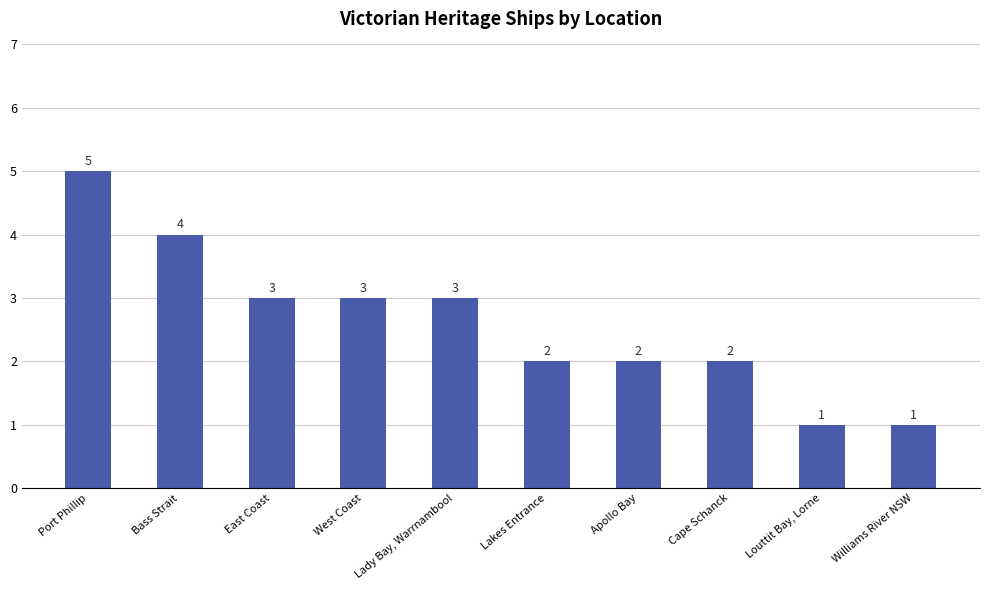

At which category does the chart reach its peak across all series?

Port Phillip